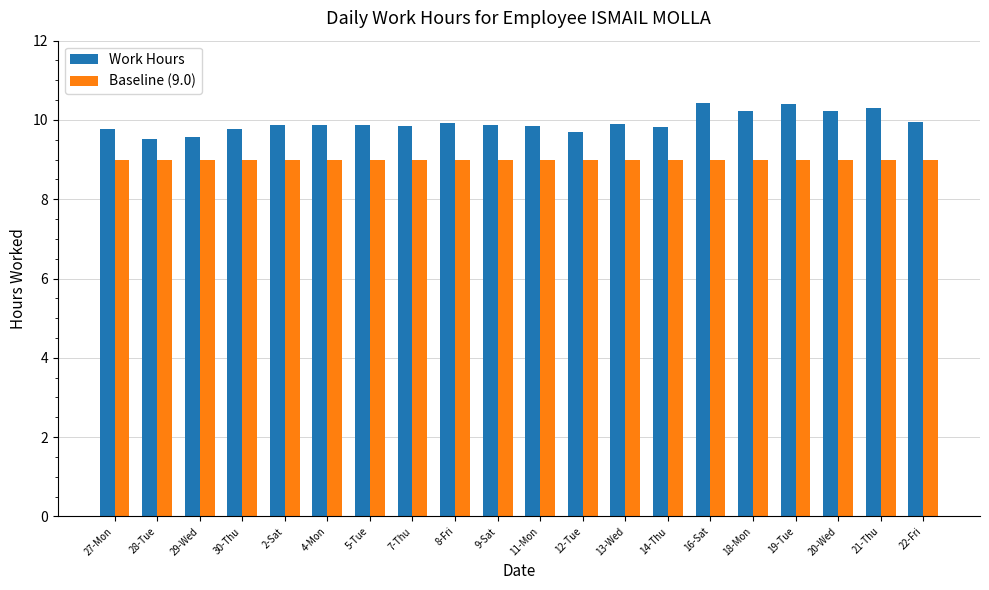

What is the total value across all series at 4-Mon?

18.9